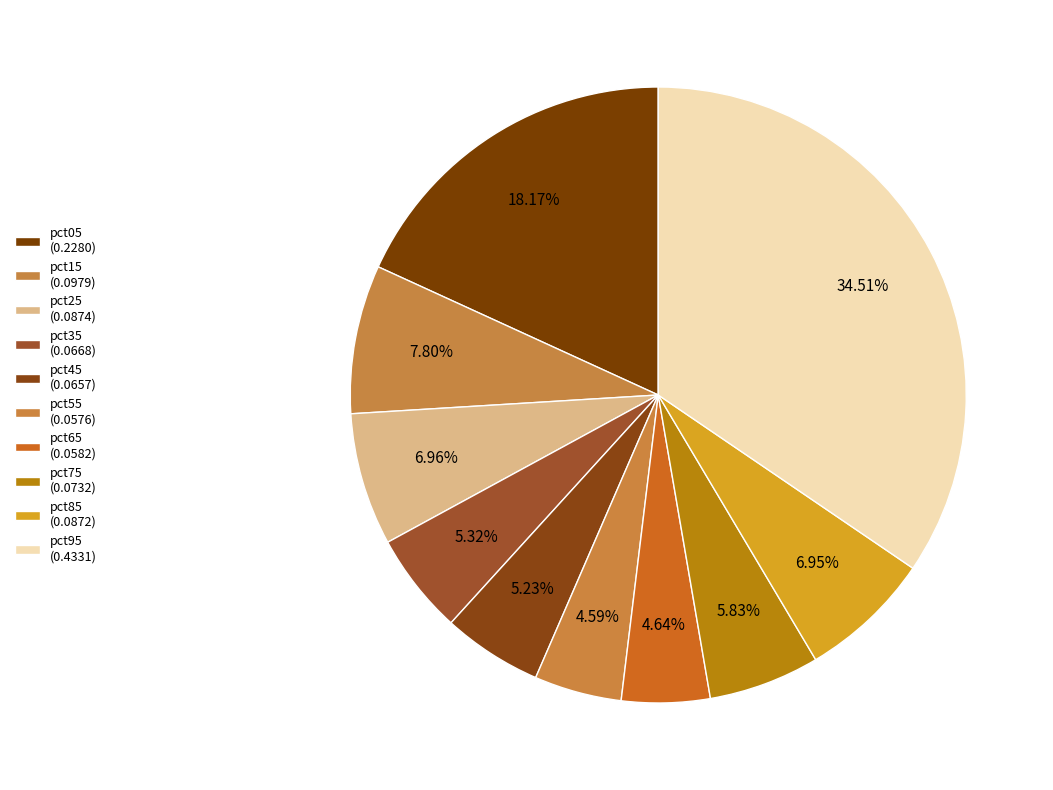

Combined, what portion of the pie is pct05 and pct75?

24.0%